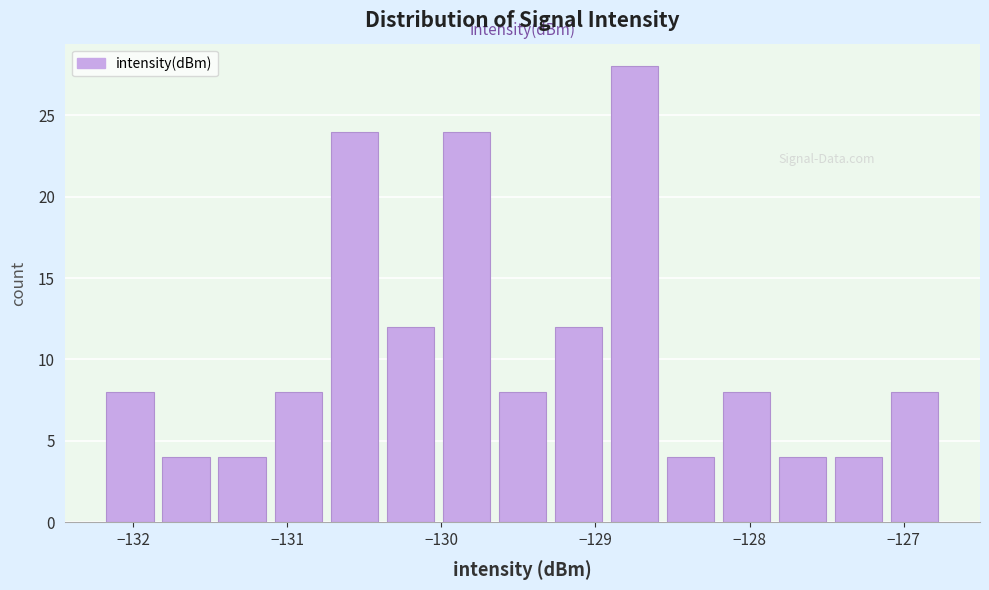

Around what value on the x-axis is the tallest bar? Give the approximate position of its centre, as read against the axis.

-128.7